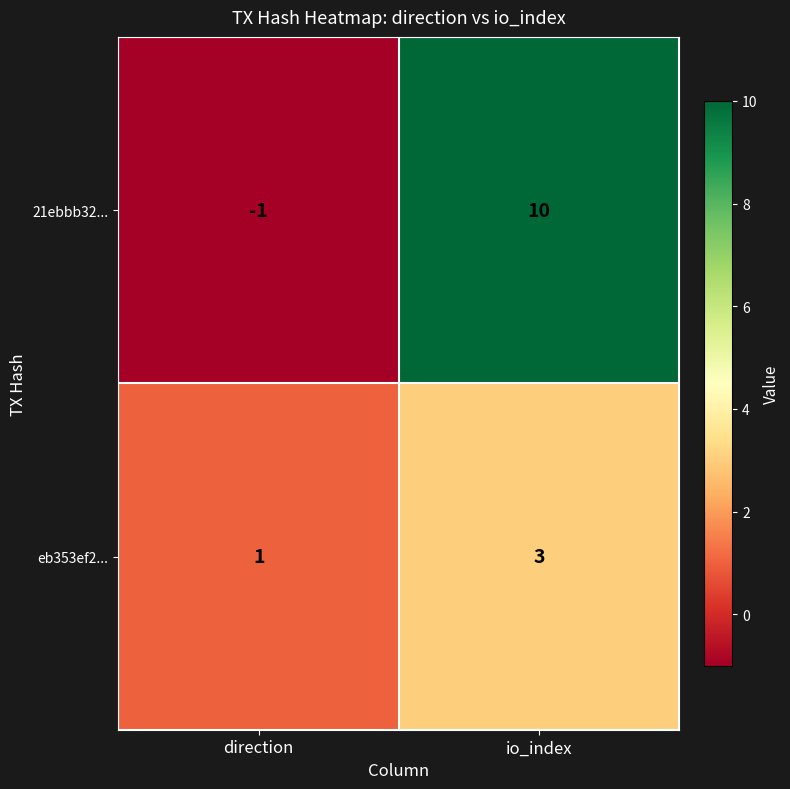

Reading left to right, what are all the values shown in this chart?

21ebbb32...: -1	10
eb353ef2...: 1	3